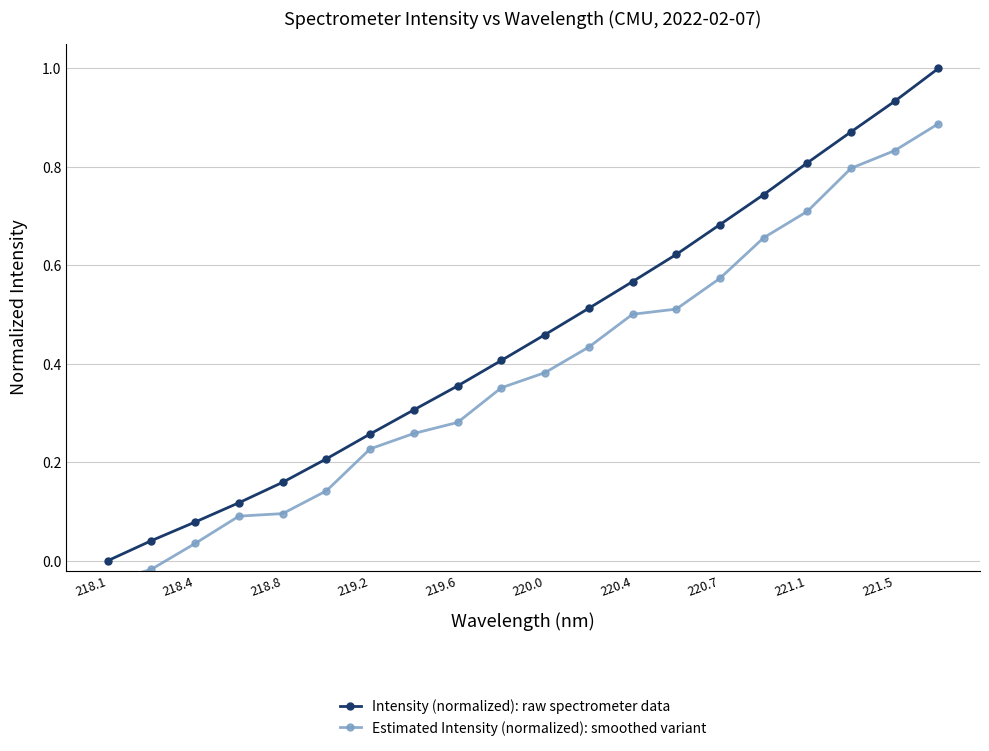

True or false: Intensity (normalized): raw spectrometer data has more than 2 interior local peaks.

False